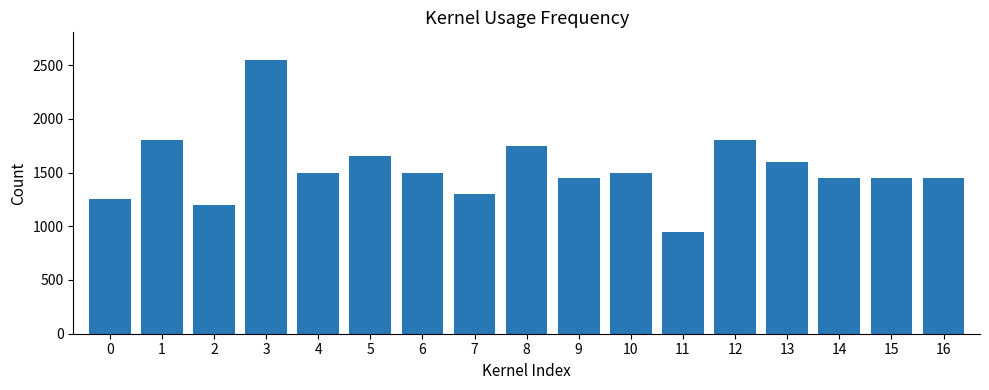

How many data points are less than 1500?

8